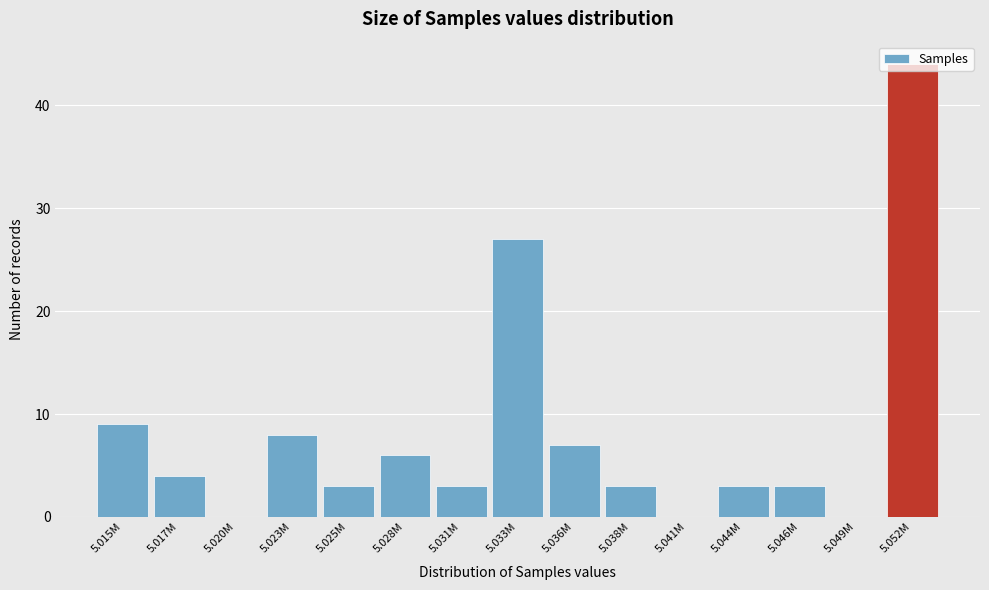

Which has a higher value, 5.017M or 5.015M?

5.015M